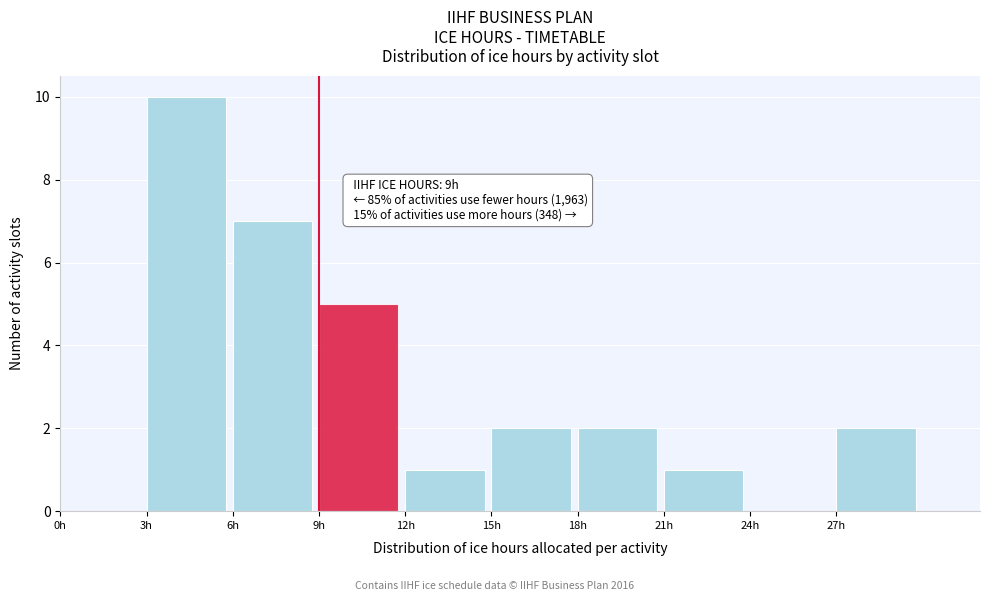

Which range on the x-axis has the tallest bar?

3 to 6